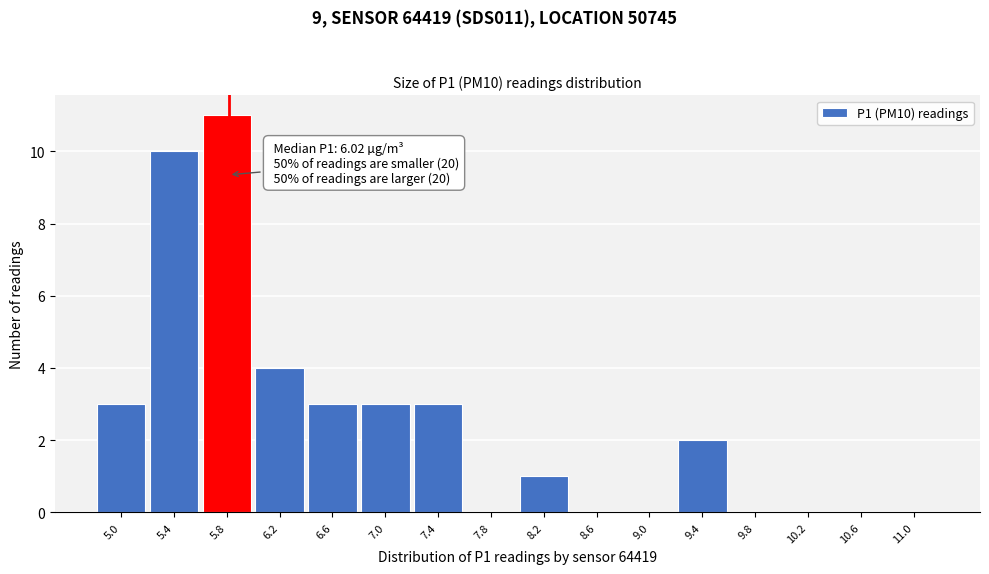

Reading left to right, extract all data points from this chart.

5.0=3	5.4=10	5.8=11	6.2=4	6.6=3	7.0=3	7.4=3	7.8=0	8.2=1	8.6=0	9.0=0	9.4=2	9.8=0	10.2=0	10.6=0	11.0=0